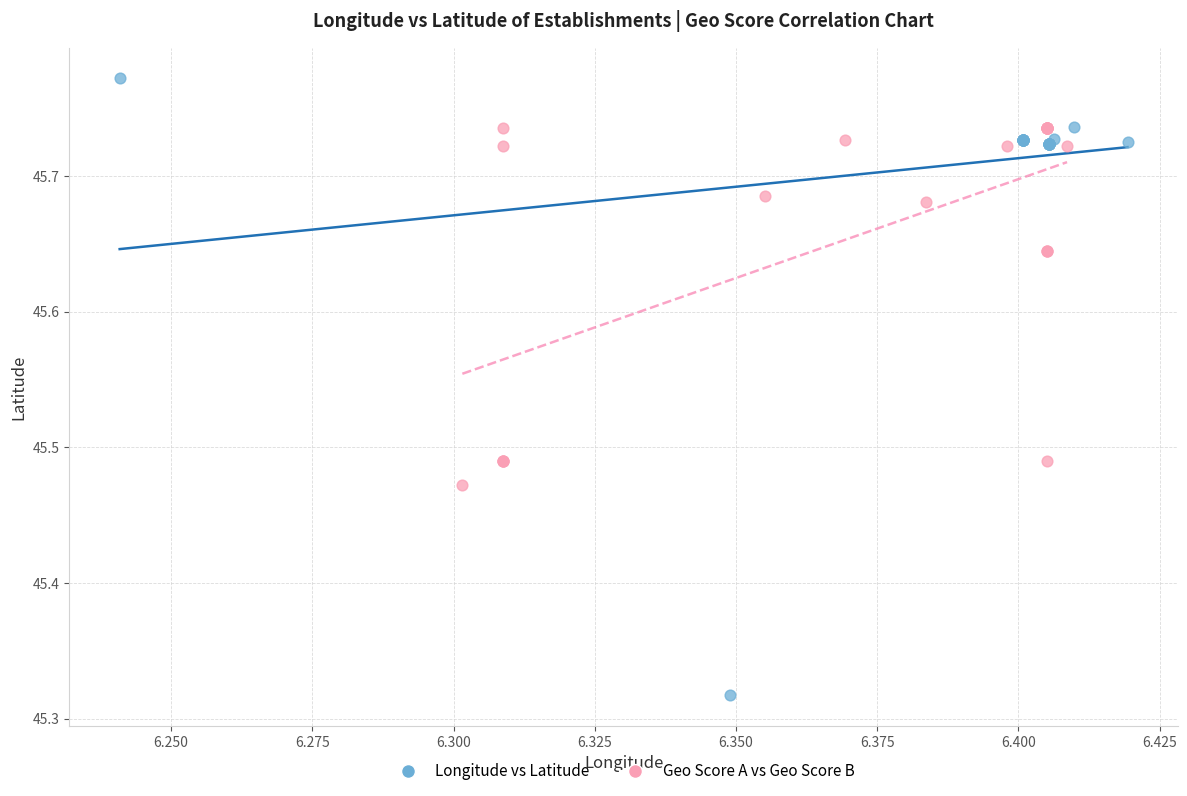

Which series contains the highest Y value?

Longitude vs Latitude